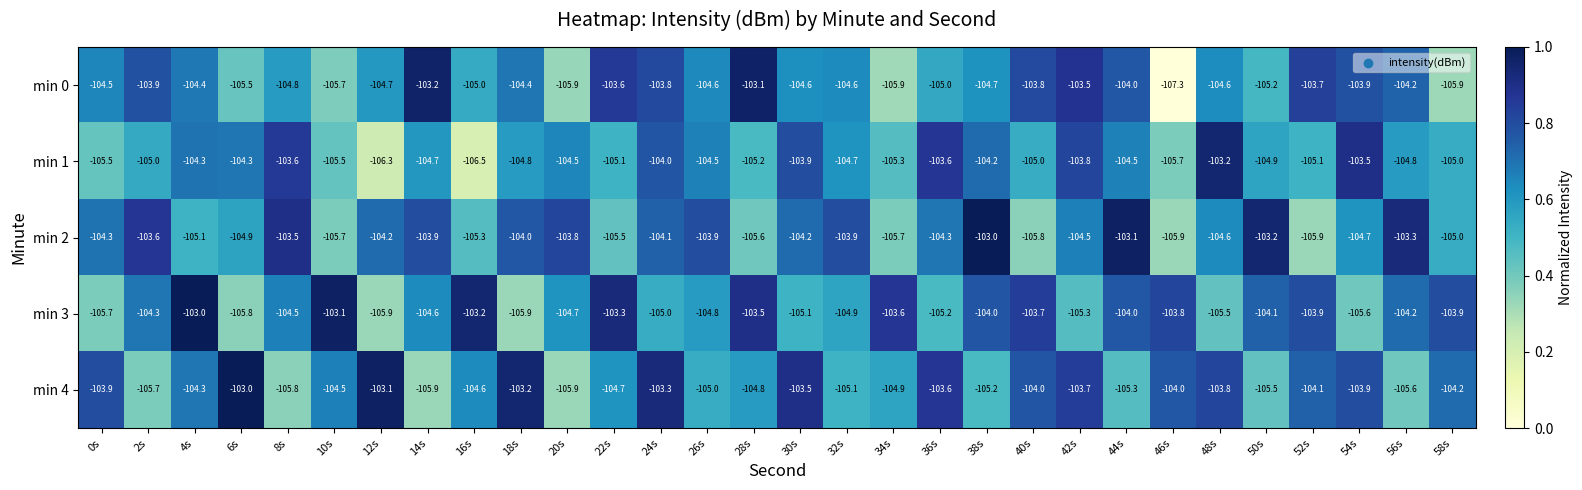

What is the sum of the min 1 values at 18s and 8s?

-208.4